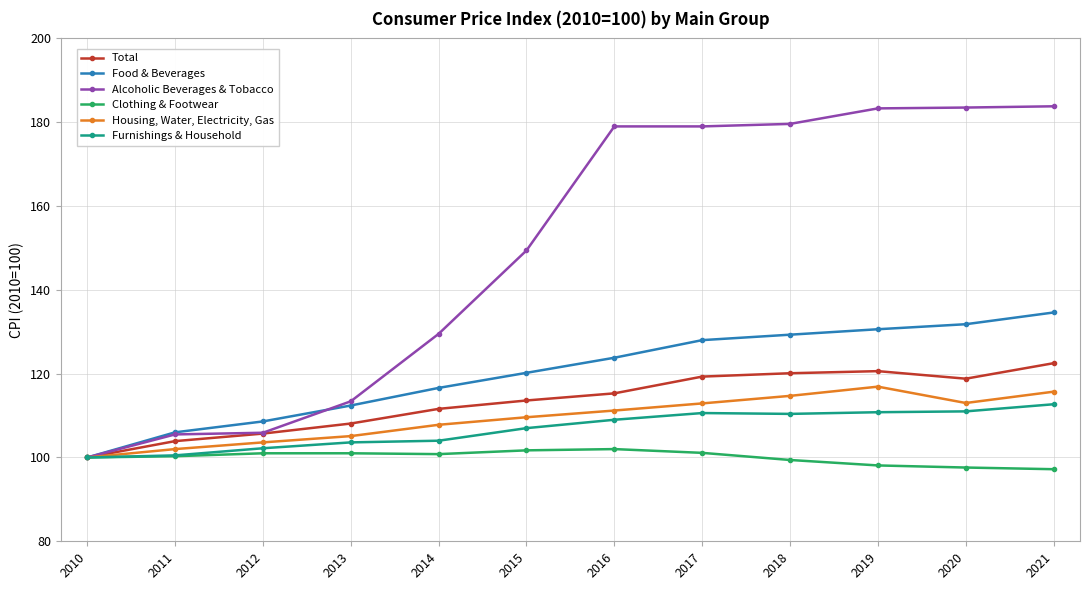

In Total, how many points are higher than both neighbors (excluding endpoints)?

1